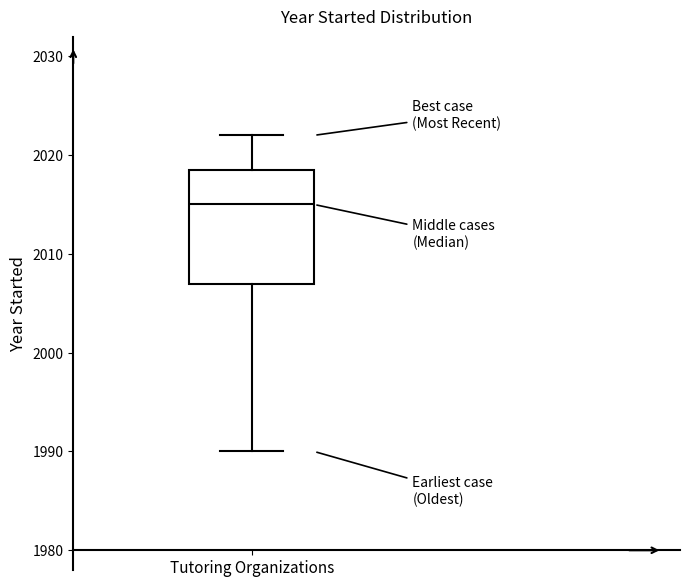

Transcribe this box plot: give where the median line is, the range the box spans, and where the two whiskers end, as read against the y-axis. The values are not printed on the chart, so give them approximately, as read against the axis.

median 2015, box 2007 to 2019, whiskers 1990 to 2022